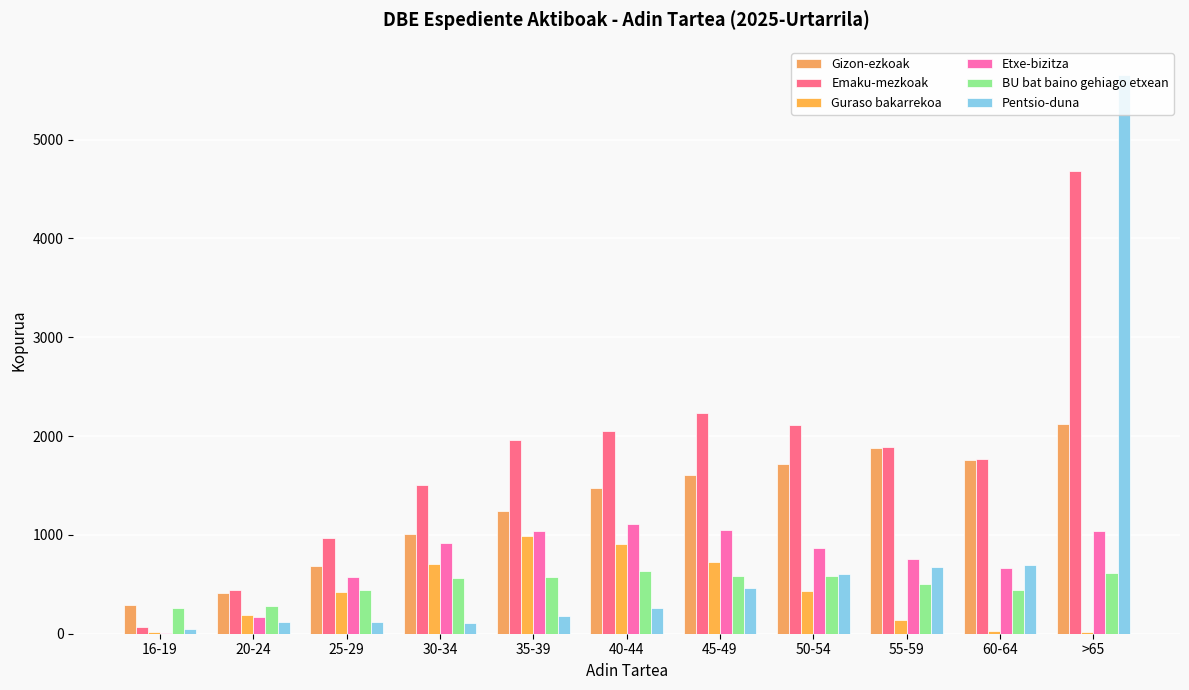

How many groups of bars are there?

11